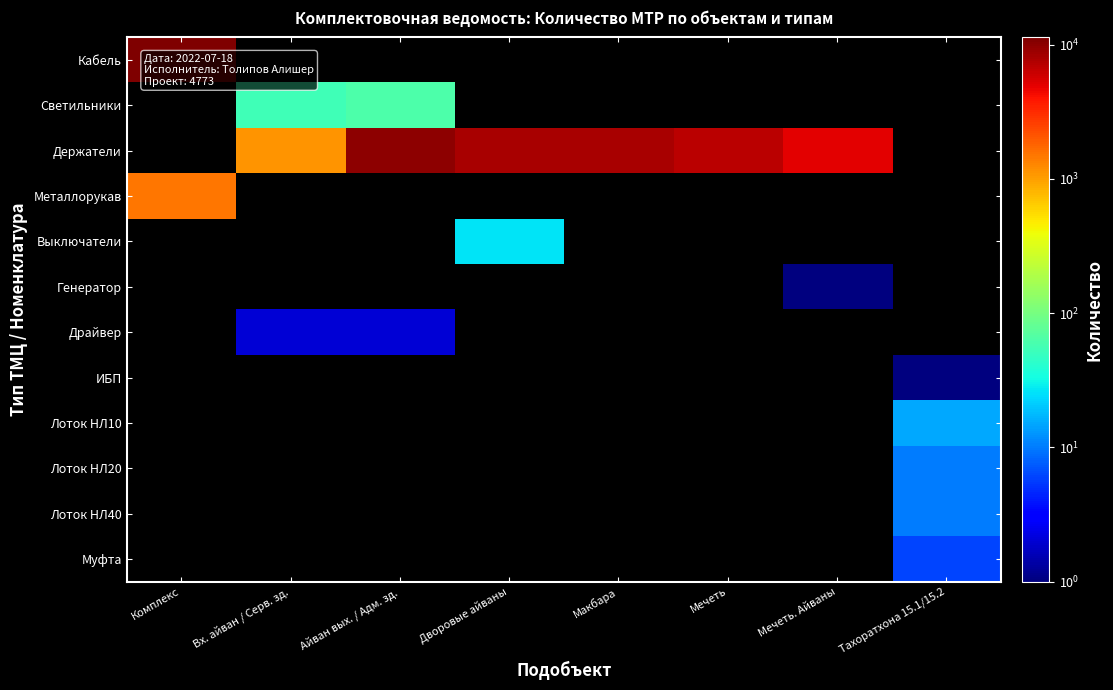

Between Вх. айван / Серв. зд. and Дворовые айваны, which is larger?

Дворовые айваны